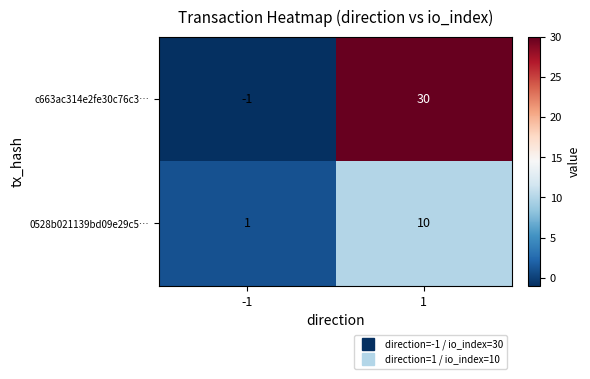

What is the sum of the c663ac314e2fe30c76c3… values at -1 and 1?

29